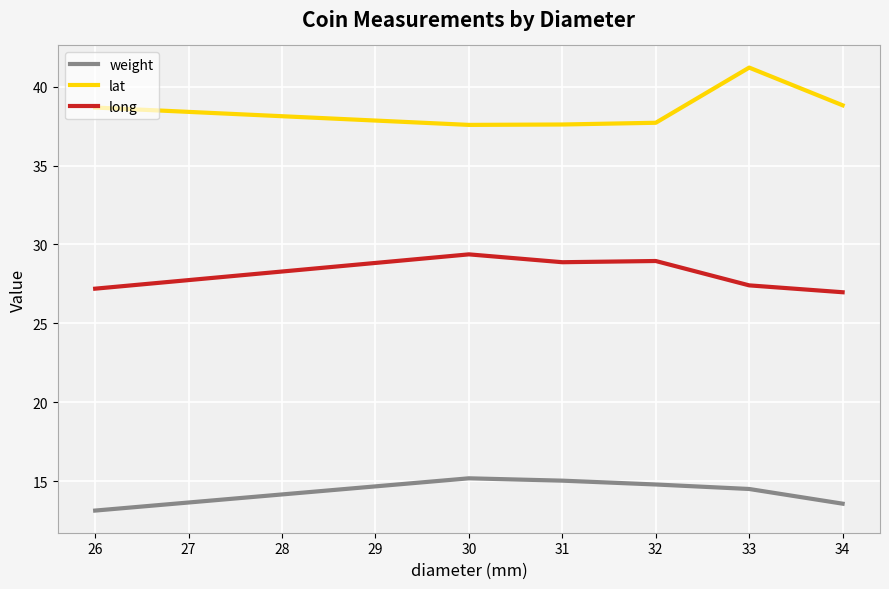

List the series in order of their peak value, highest first.

lat, long, weight